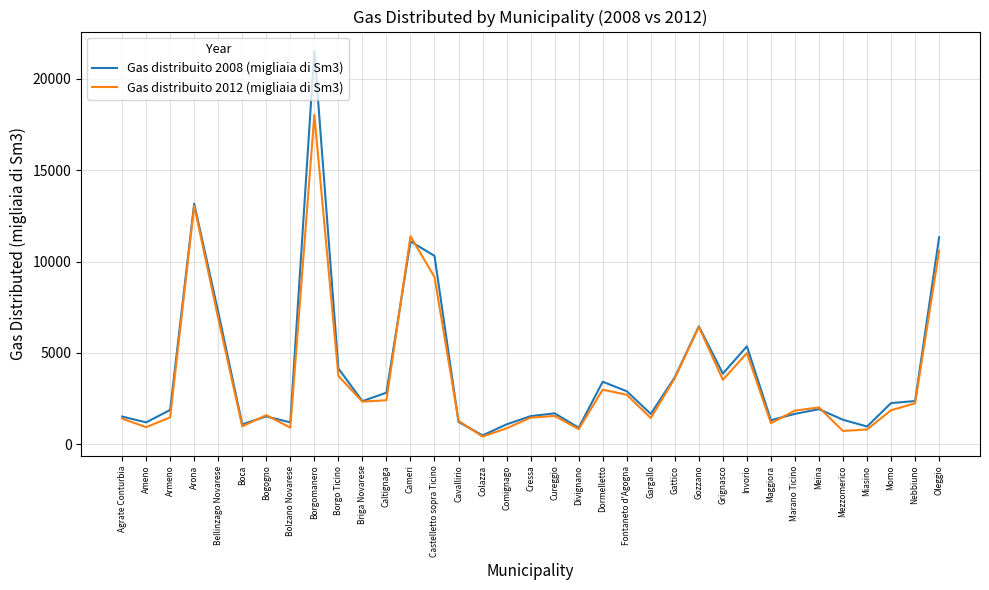

What position from the right is Maggiora?

8